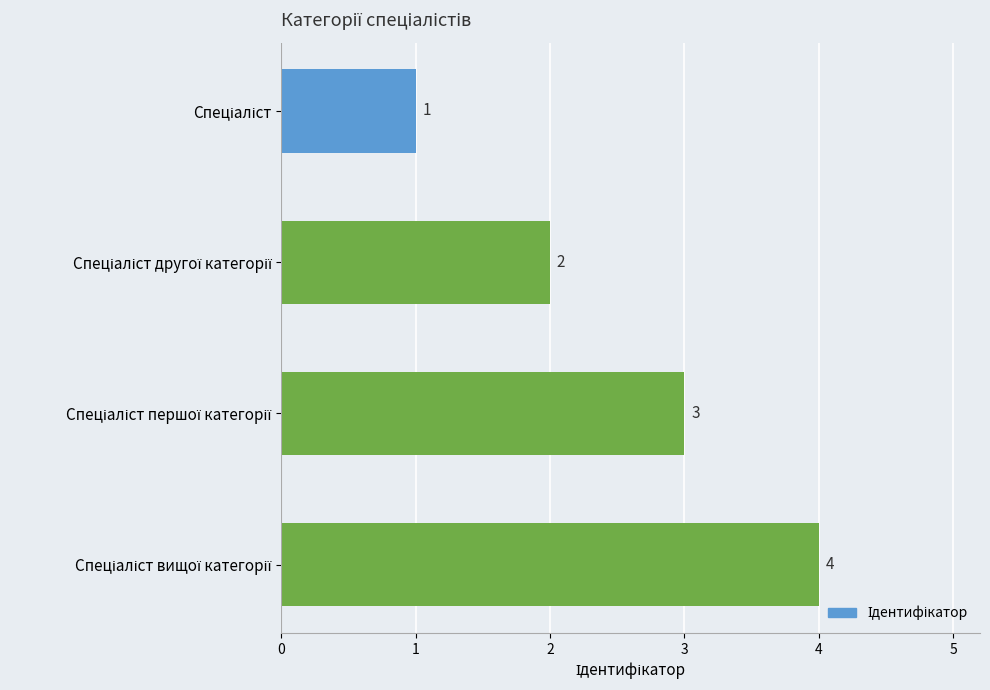

What is the difference between the maximum and minimum values?

3